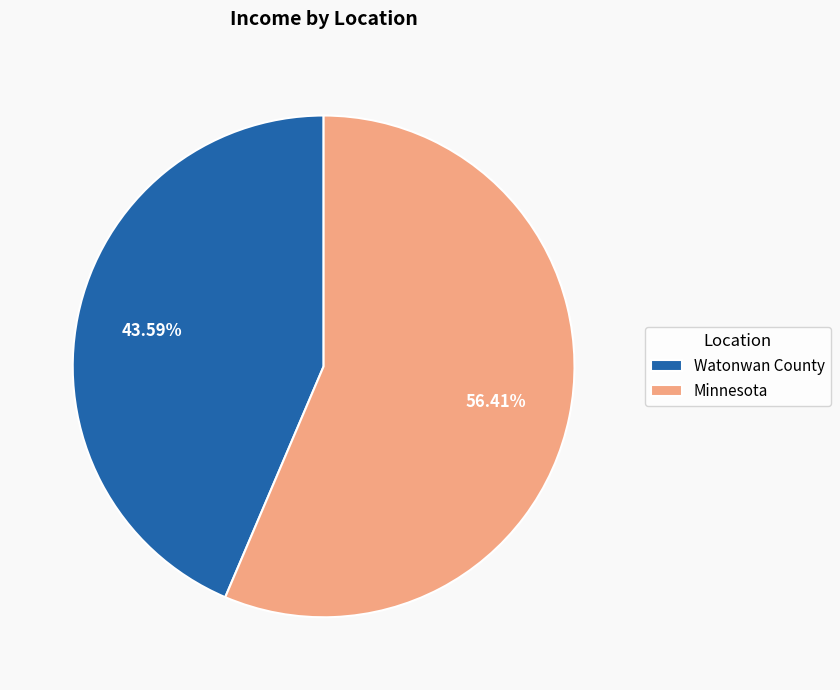

Rank the categories by value from lowest to highest.

Watonwan County, Minnesota